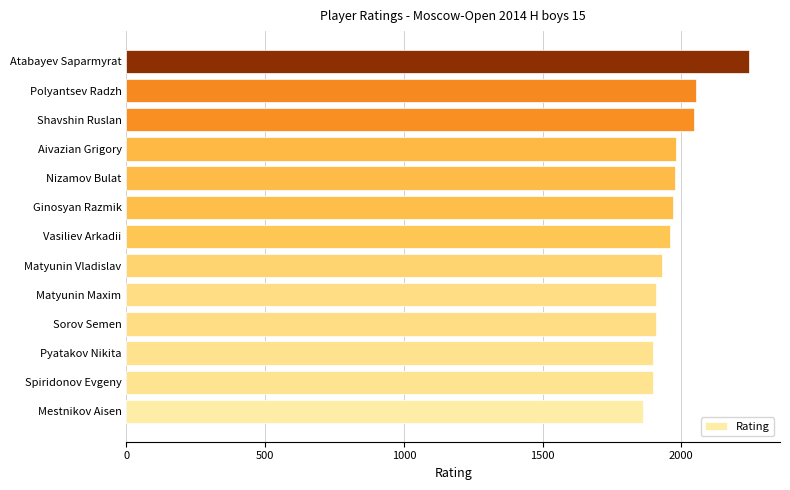

The chart shows a value of 1981 at Aivazian Grigory. True or false?

True